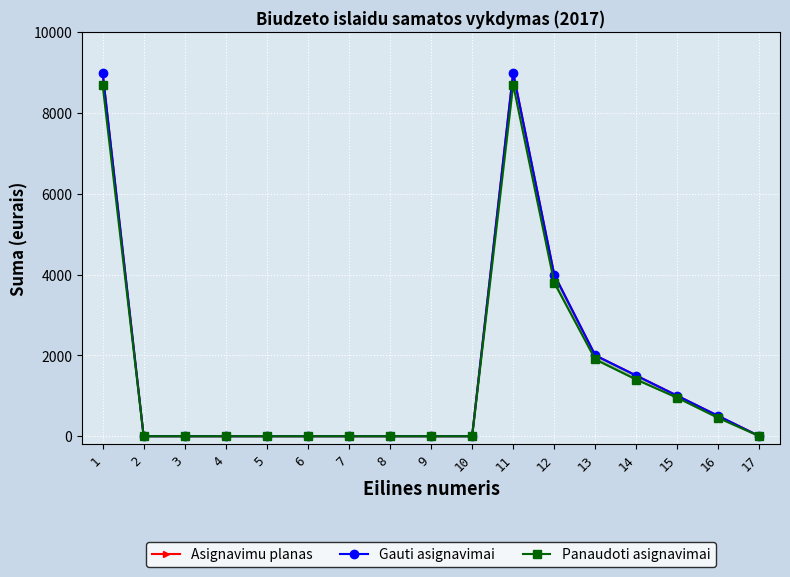

Which category has the lowest value across all series?

2